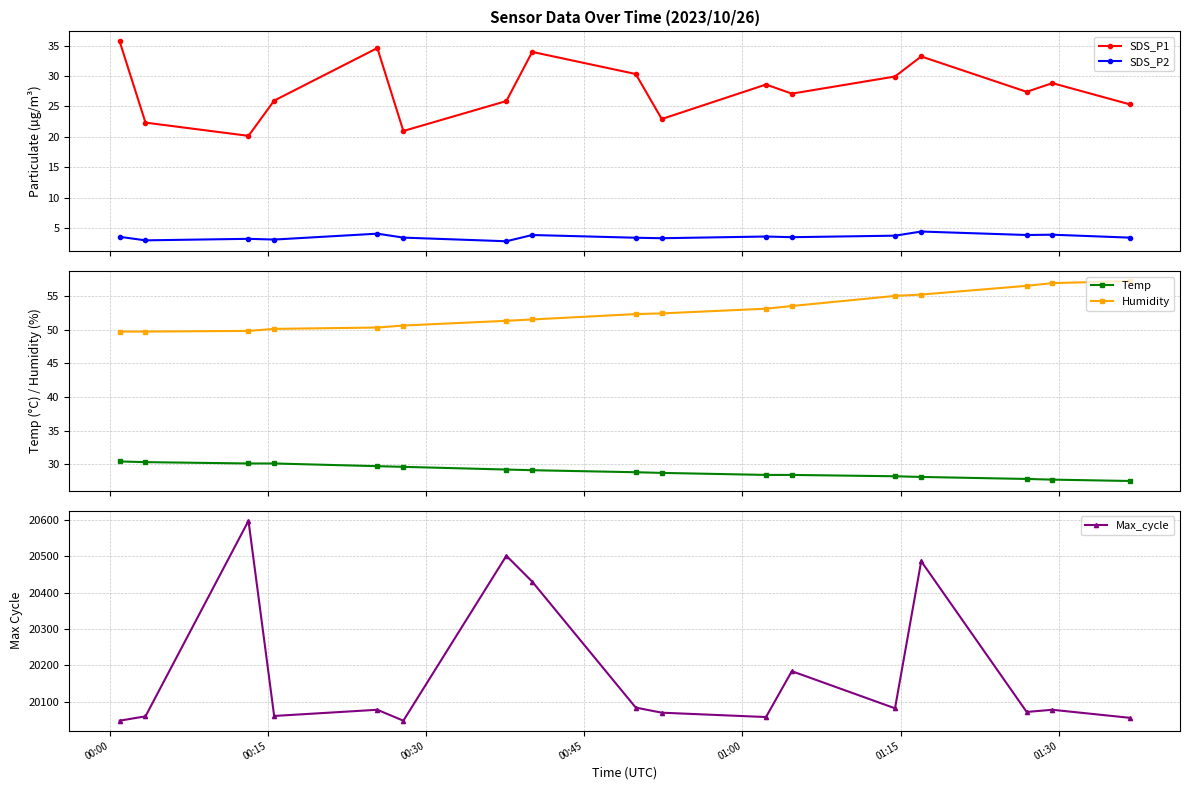

What is the maximum value for SDS_P2?

4.4